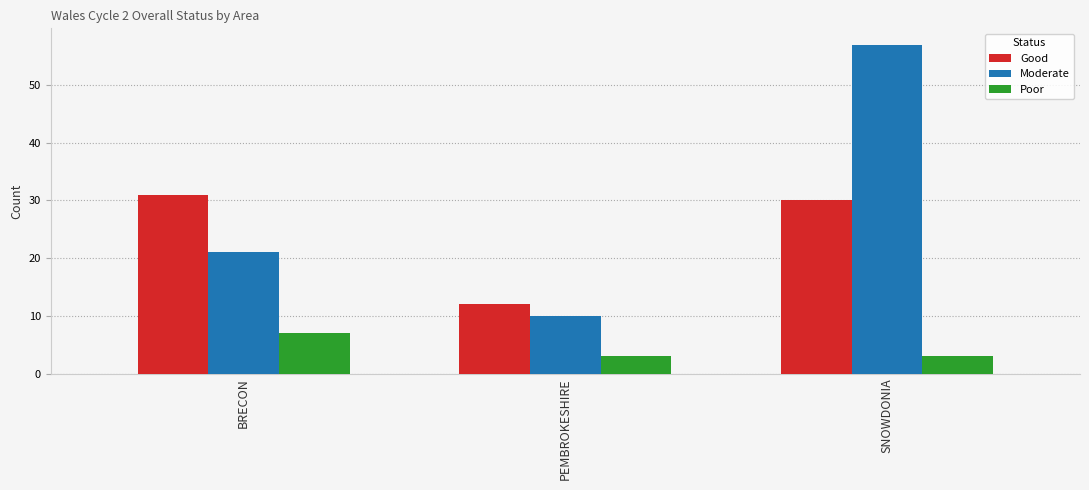

What is the sum of the Moderate values at PEMBROKESHIRE and SNOWDONIA?

67